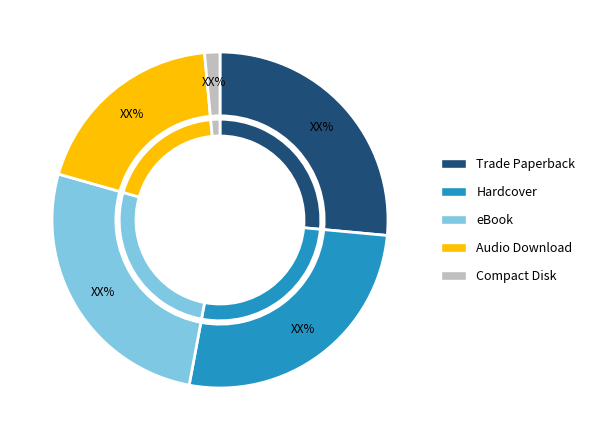

Rank the categories by value from highest to lowest.

Trade Paperback, Hardcover, eBook, Audio Download, Compact Disk